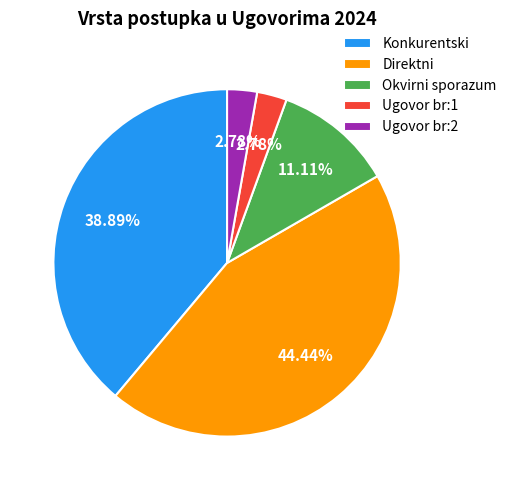

Is it true that Ugovor br:1 is 3% of the pie?

True